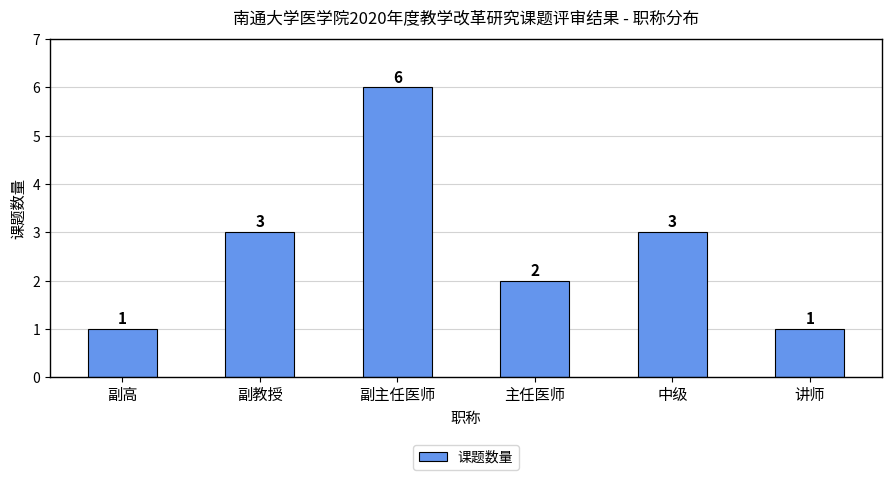

How many values are below 3?

3